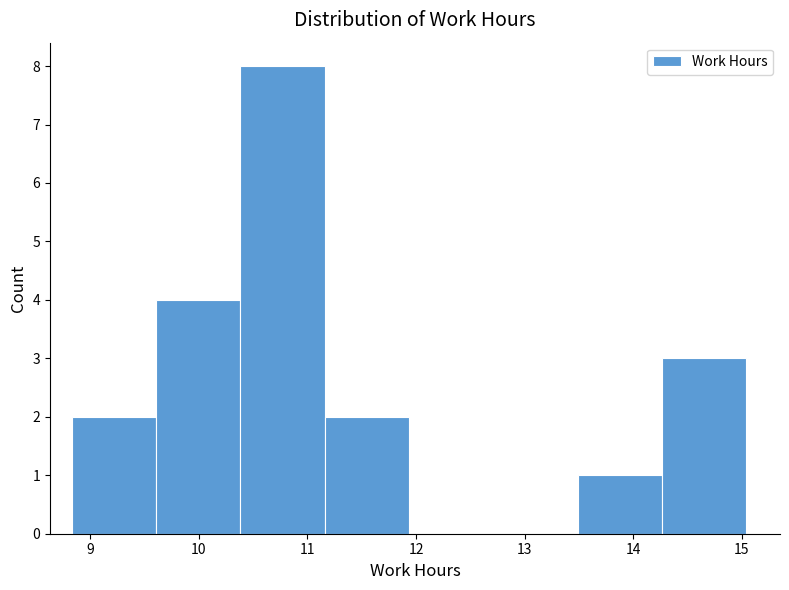

How tall is the bar that spans 14.3 to 15.0 on the x-axis? Neither the bar edges nor the heights are printed on the chart, so give them approximately, as read against the axes.

3